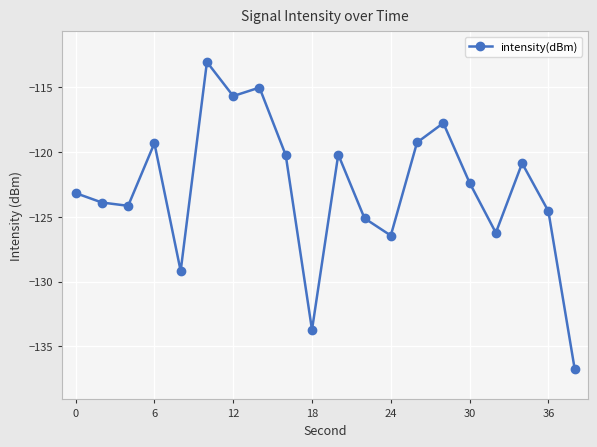

What is the difference between the second highest and second lowest values?

18.7